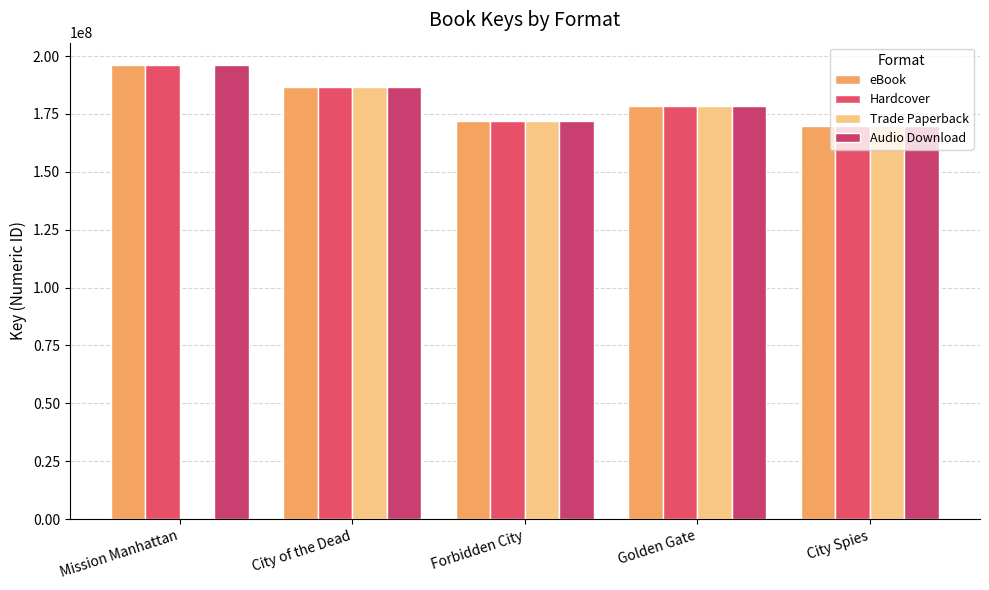

How many groups of bars are there?

5